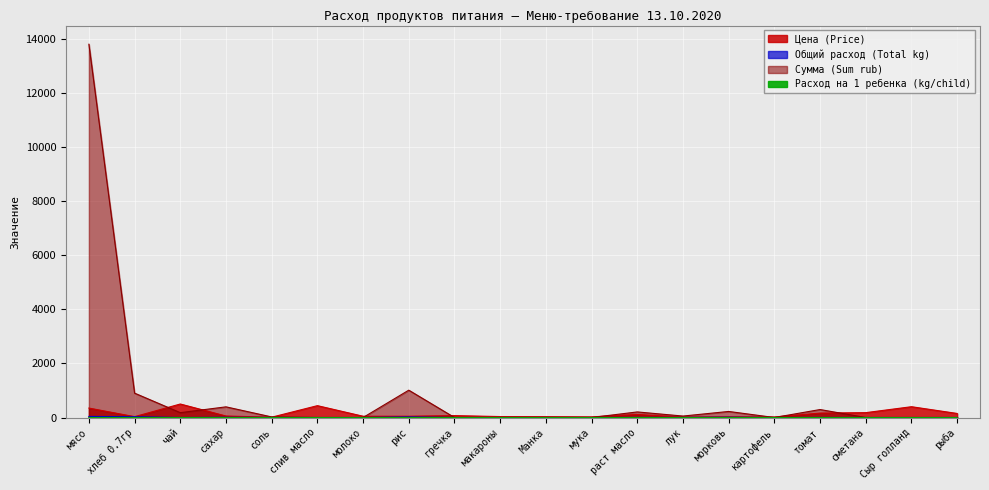

Reading right to left, list all the values displayed in this chart.

Цена (Price): рыба=150.0	Сыр голланд=400.0	сметана=180.0	томат=164.3	картофель=20.0	морковь=25.0	лук=15.0	раст масло=115.0	мука=24.0	Манка=32.0	макароны=35.0	гречка=70.0	рис=47.0	молоко=47.0	слив масло=438.9	соль=12.0	сахар=55.0	чай=500.0	хлеб 0.7гр=31.4	мясо=350.0
Общий расход (Total kg): рыба=0.0	Сыр голланд=0.0	сметана=0.0	томат=1.8	картофель=0.0	морковь=9.0	лук=3.6	раст масло=1.8	мука=0.0	Манка=0.0	макароны=0.0	гречка=0.0	рис=21.5	молоко=0.0	слив масло=0.0	соль=1.8	сахар=7.2	чай=0.4	хлеб 0.7гр=28.7	мясо=39.5
Сумма (Sum rub): рыба=0.0	Сыр голланд=0.0	сметана=0.0	томат=294.9	картофель=0.0	морковь=224.4	лук=53.9	раст масло=206.4	мука=0.0	Манка=0.0	макароны=0.0	гречка=0.0	рис=1012.4	молоко=0.0	слив масло=0.0	соль=21.5	сахар=394.9	чай=179.5	хлеб 0.7гр=902.7	мясо=13821.5
Расход на 1 ребенка (kg/child): рыба=0.0	Сыр голланд=0.0	сметана=0.0	томат=0.0	картофель=0.0	морковь=0.0	лук=0.0	раст масло=0.0	мука=0.0	Манка=0.0	макароны=0.0	гречка=0.0	рис=0.1	молоко=0.0	слив масло=0.0	соль=0.0	сахар=0.0	чай=0.0	хлеб 0.7гр=0.1	мясо=0.1